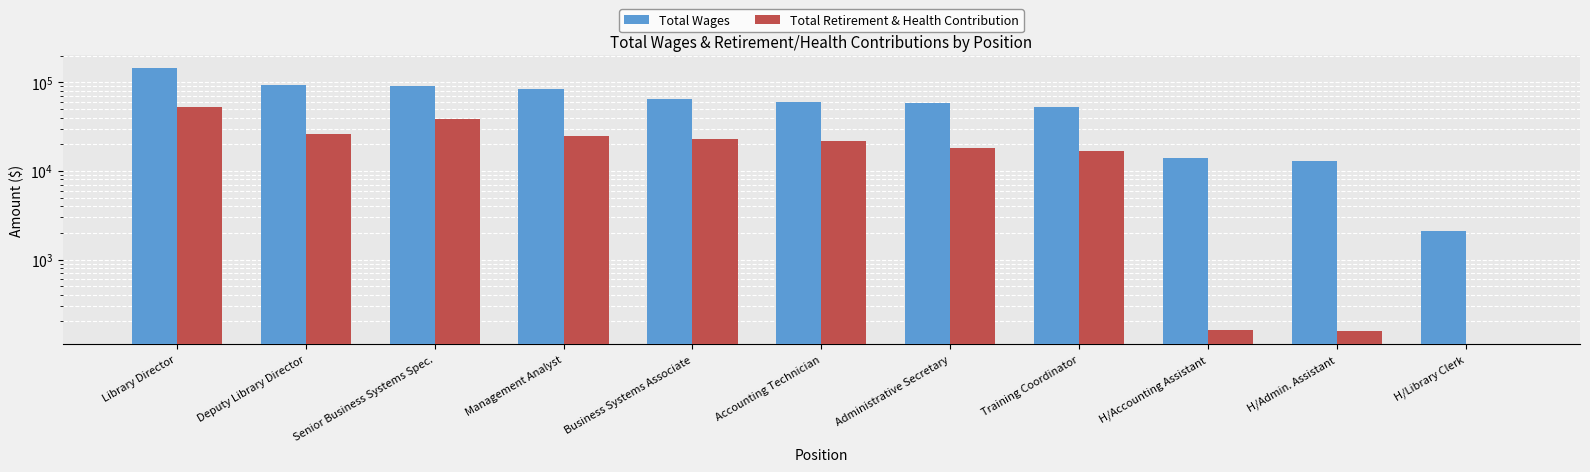

What is the label of the 10th bar from the left?

H/Admin. Assistant